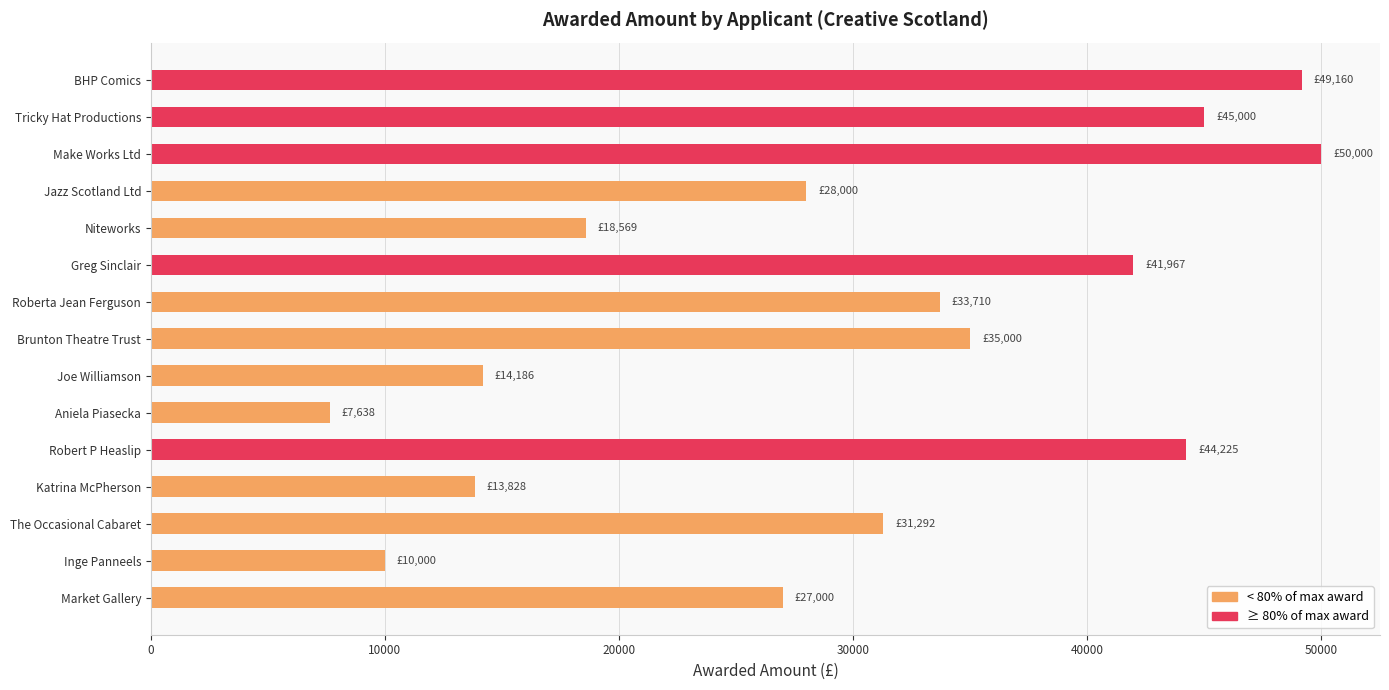

What is the difference between the maximum and minimum values?

42362